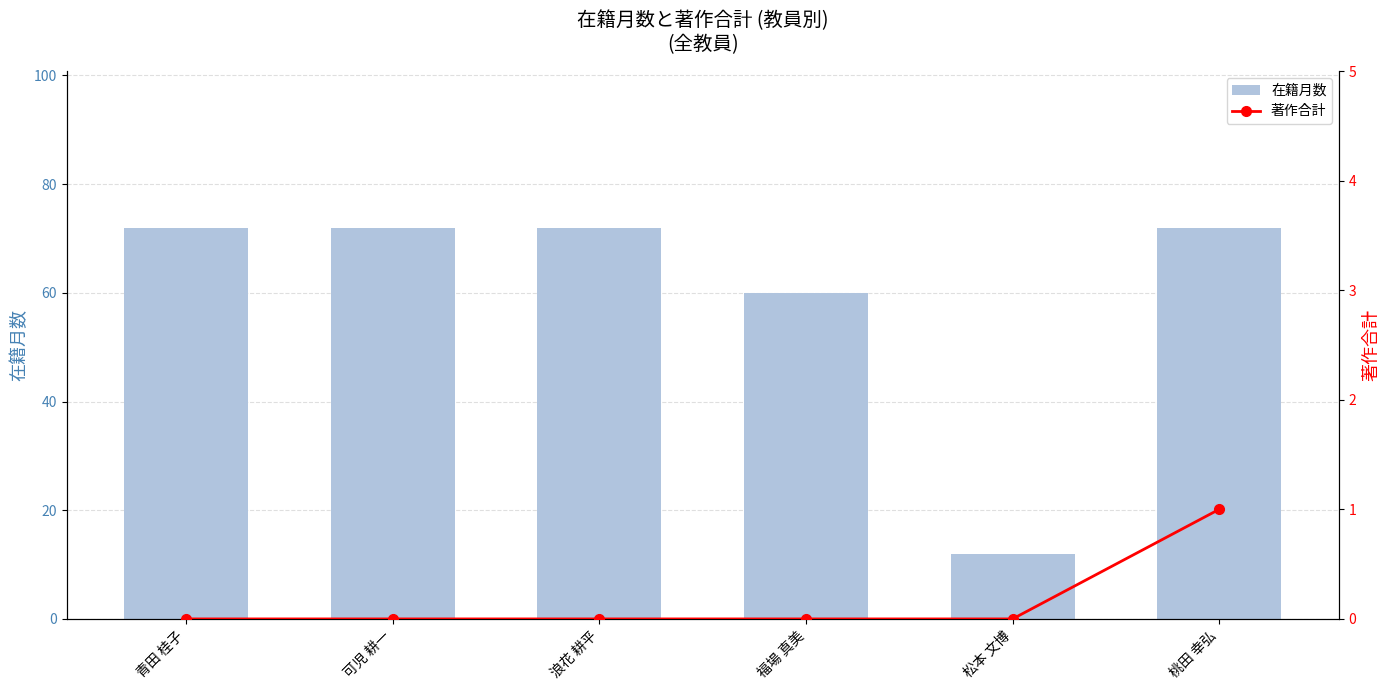

Which series has the largest total across all categories?

在籍月数